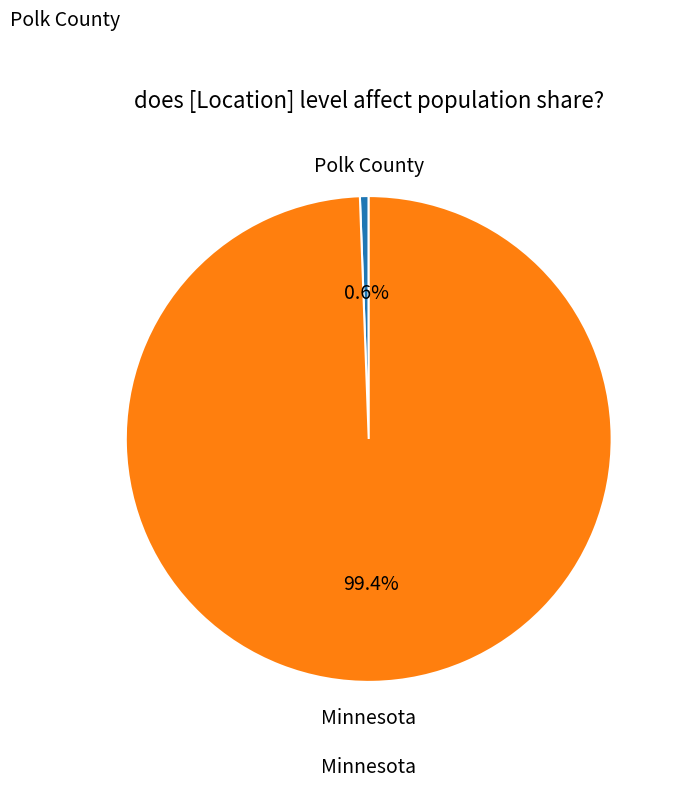

How much of the chart is everything except Polk County?

99.4%